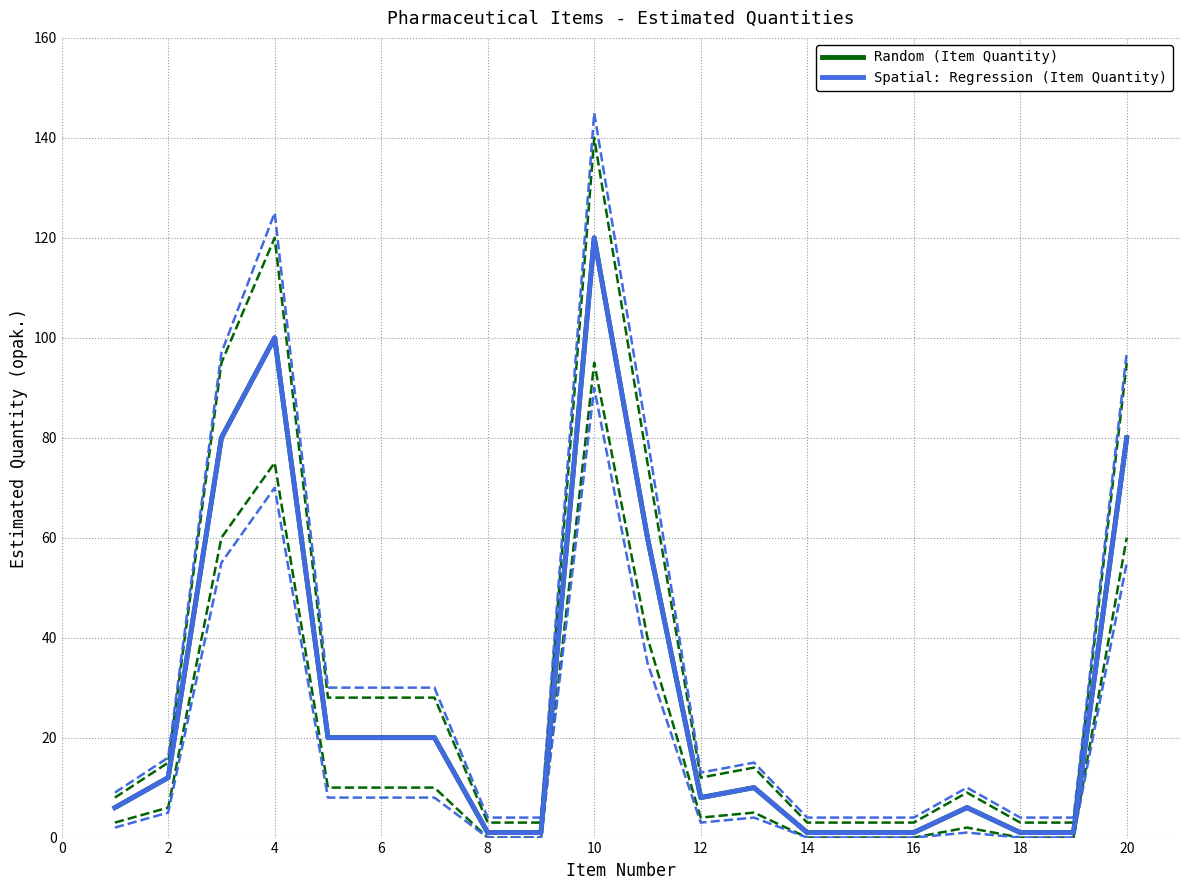

What is the minimum value for Random (Item Quantity)?

1